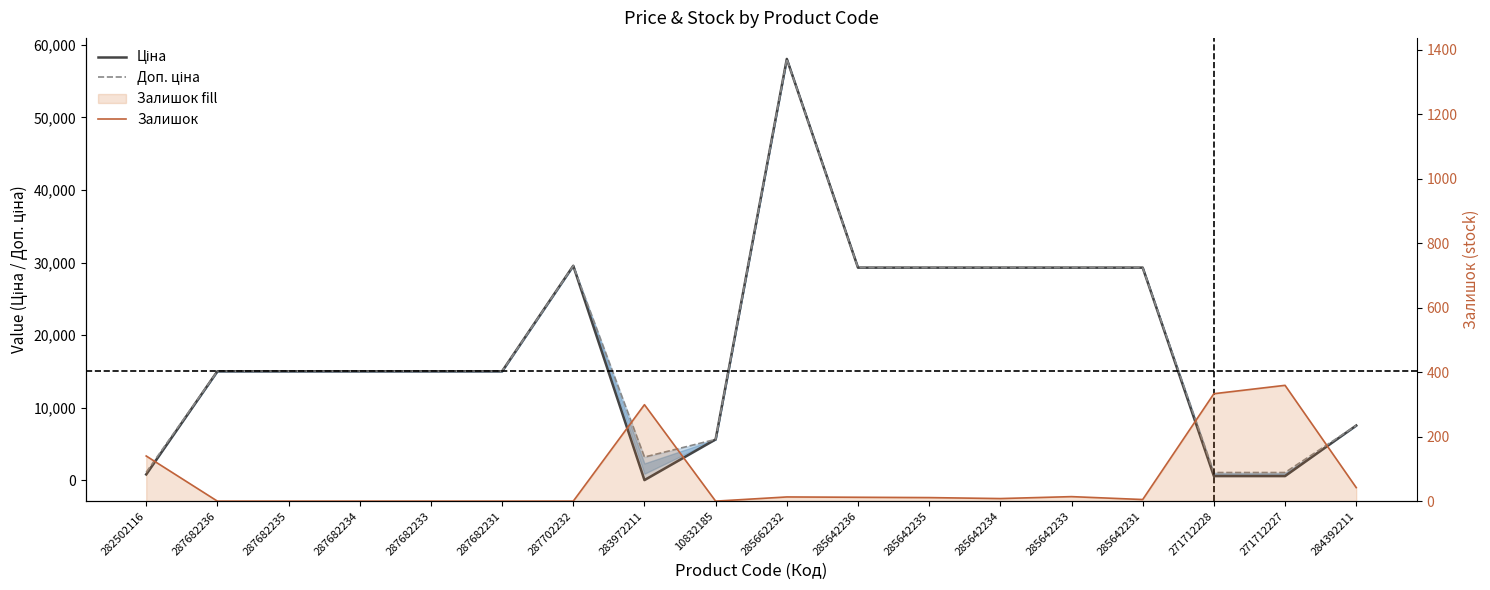

At which category is the sum across all series the highest?

285662232